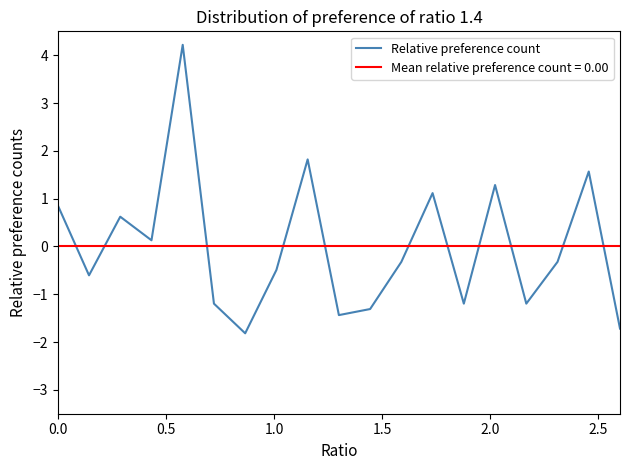

What is the difference between the second highest and minimum values?

3.6